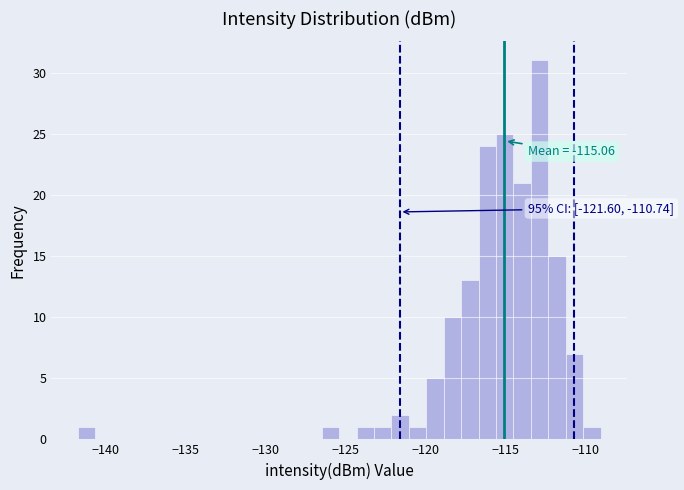

Read against the x-axis, roughly where is the centre of the tallest bar?

-113.0